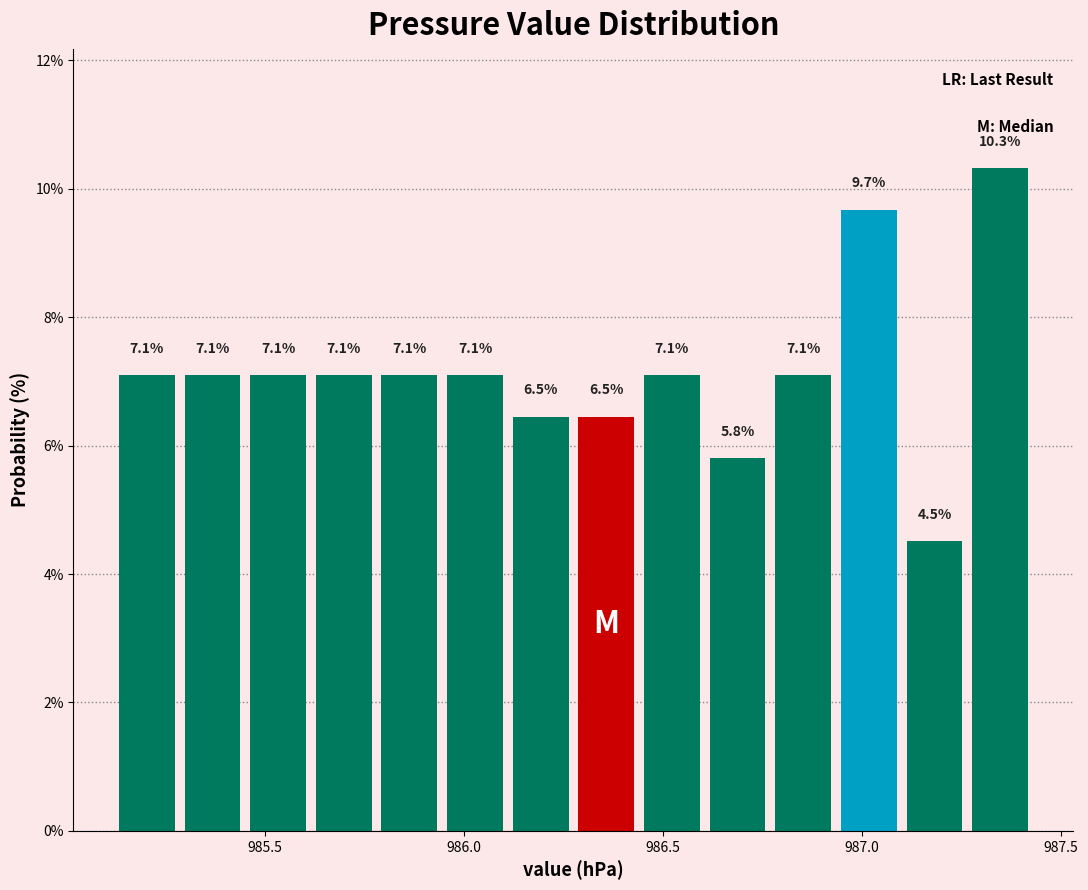

Around what value on the x-axis is the tallest bar? Give the approximate position of its centre, as read against the axis.

987.35